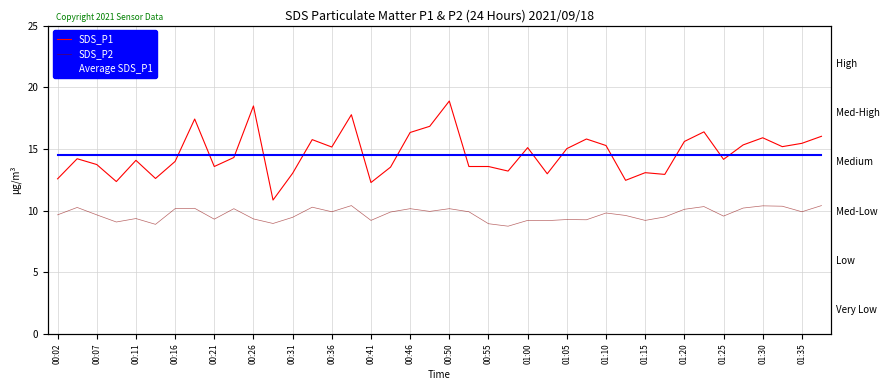

Which series changed the most between 00:26 and 01:25?

SDS_P2